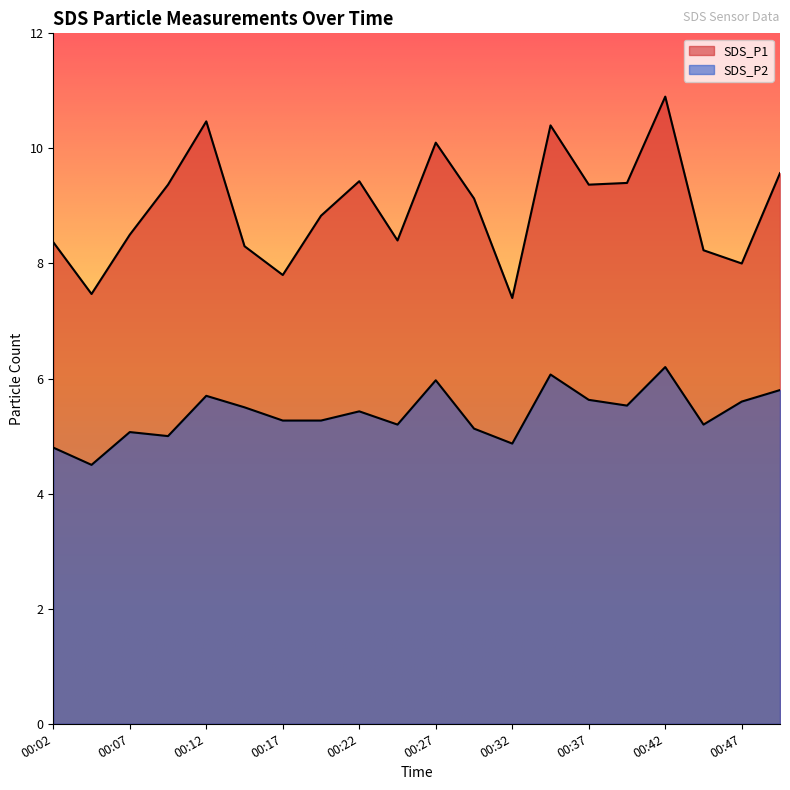

At which label is SDS_P2 closest to 5?

00:09